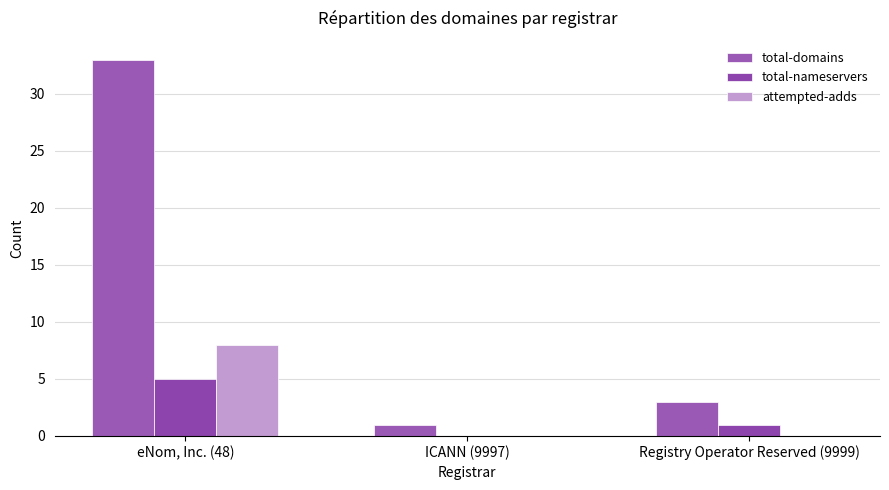

At which category does the chart reach its minimum across all series?

ICANN (9997)